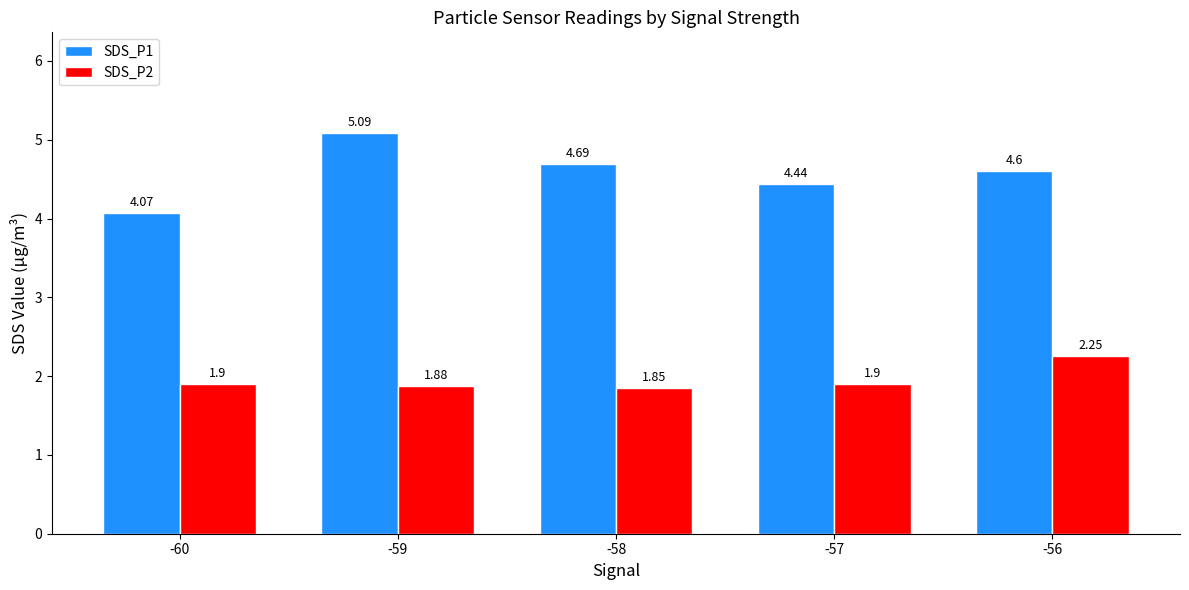

What is the value of the SDS_P1 bar at the 5th from the left?

4.6